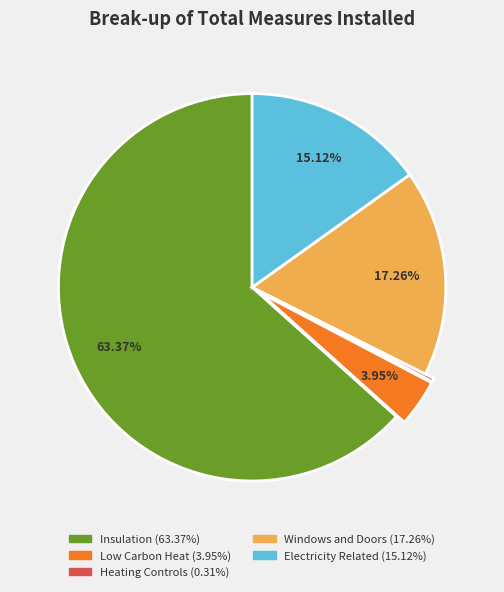

To the nearest percent, what portion does Low Carbon Heat represent?

4%